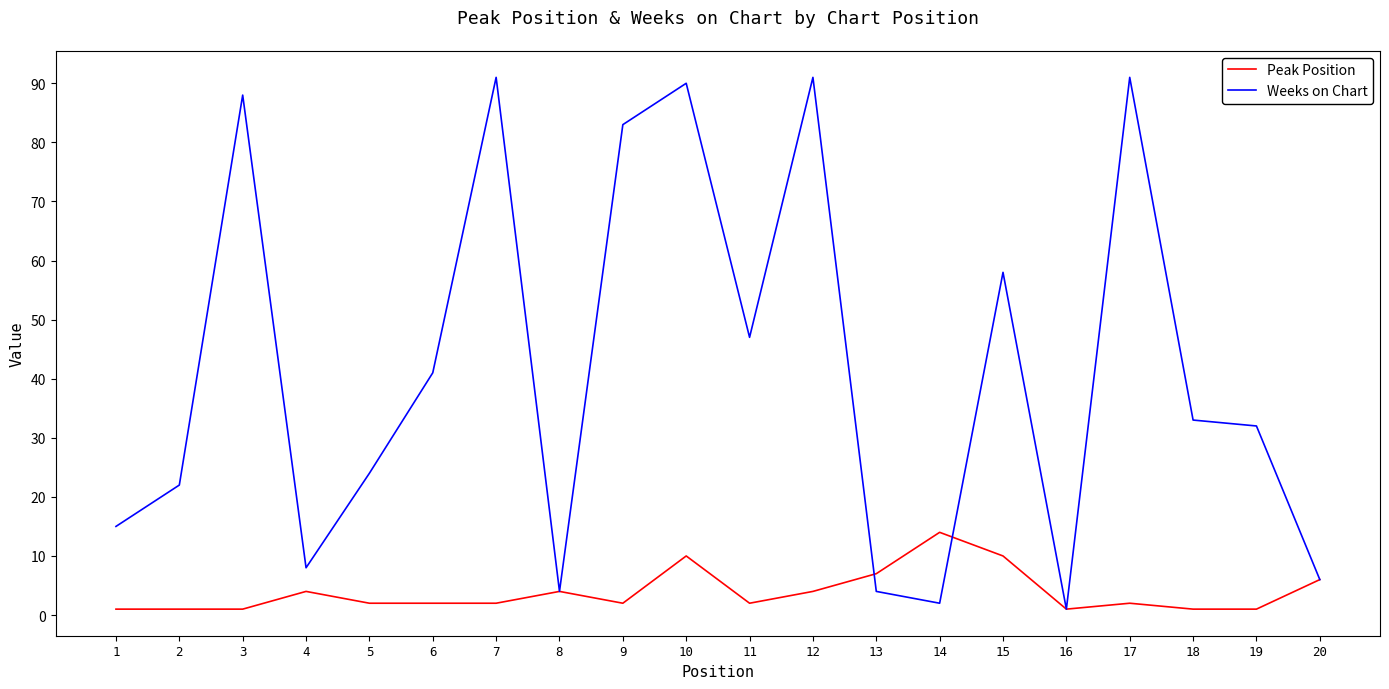

Is this an area chart (filled region under the line)?

No